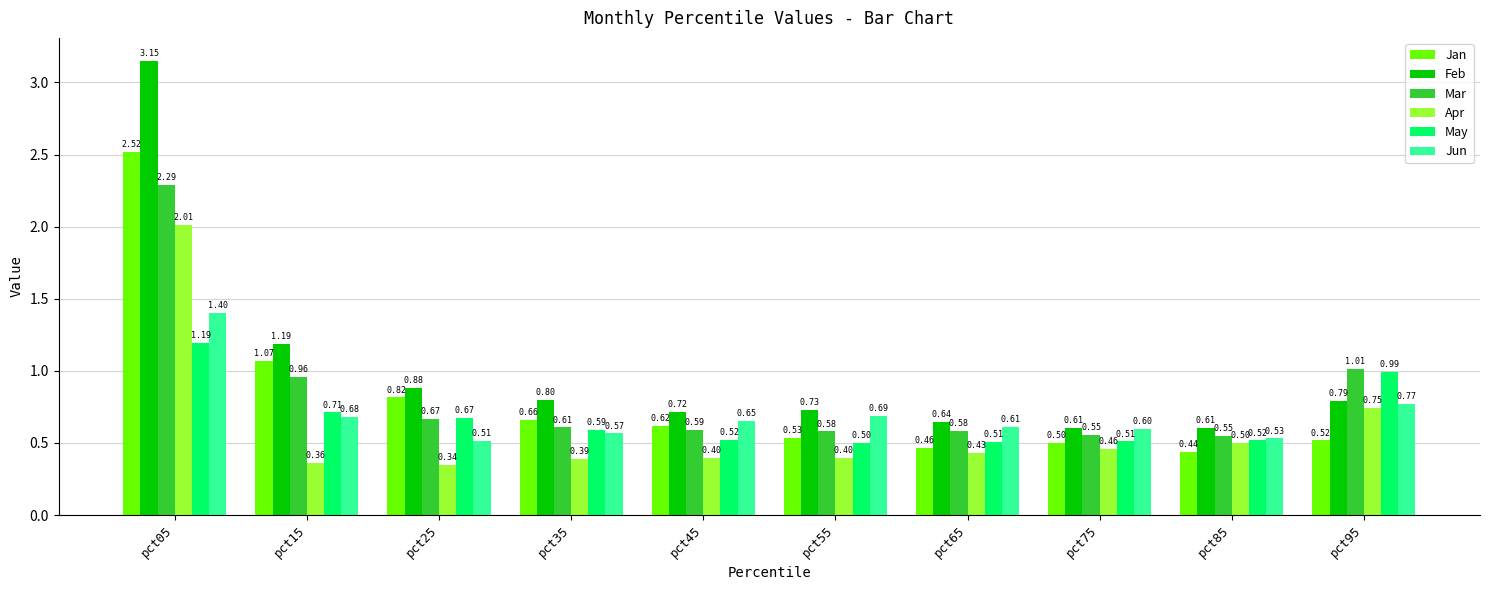

Rank the series at pct45 from highest to lowest value.

Feb, Jun, Jan, Mar, May, Apr